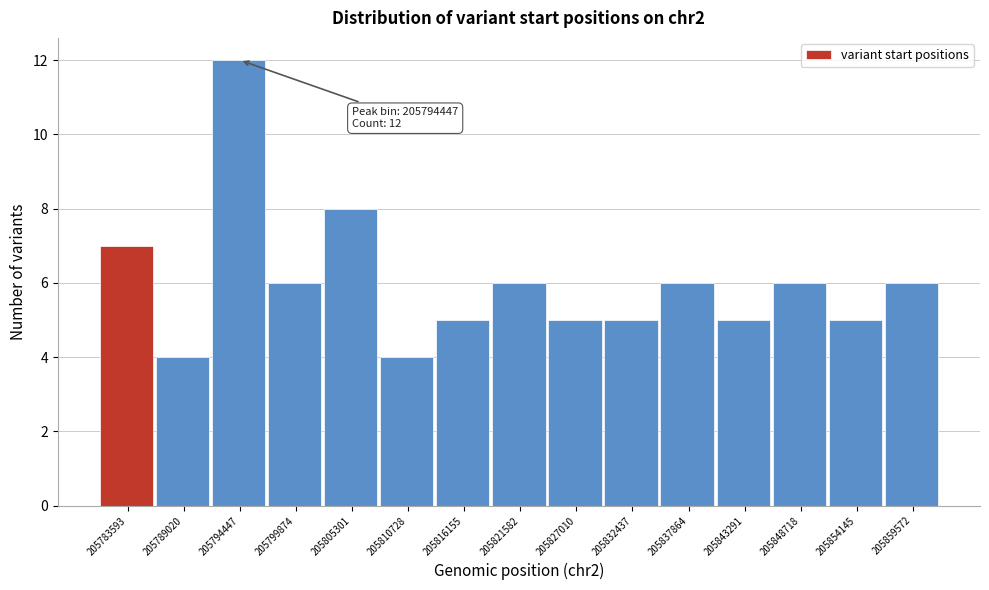

Reading left to right, extract all data points from this chart.

7	4	12	6	8	4	5	6	5	5	6	5	6	5	6